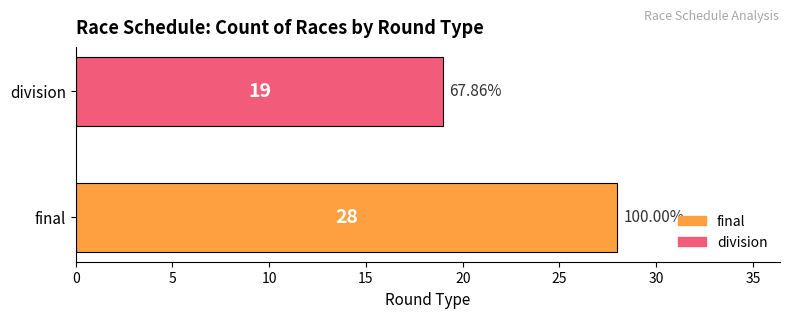

What is the maximum value shown in the chart?

28